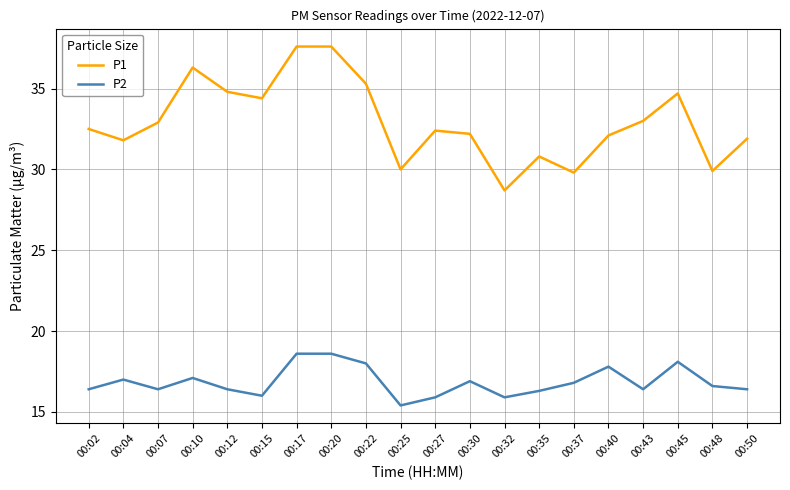

What is the sum of the P1 values at 00:27 and 00:25?

62.4